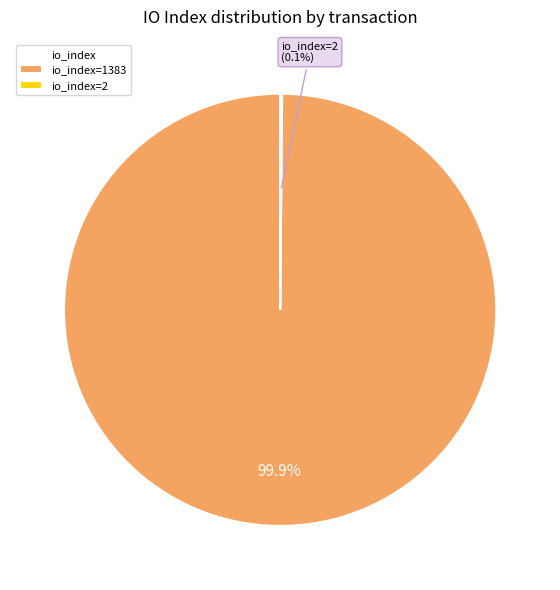

Is there any slice that represents more than half of the pie?

Yes